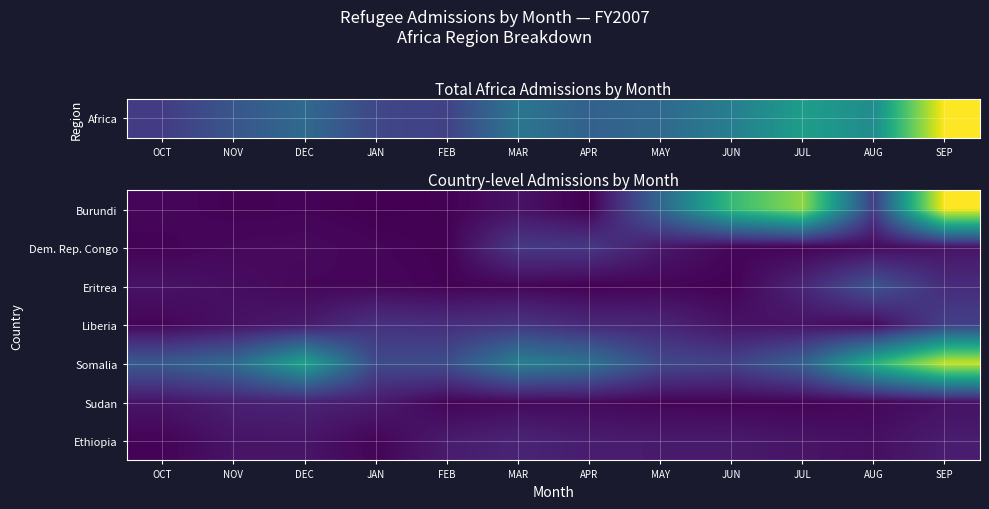

Reading left to right, transcribe all the data shown in this chart.

Burundi: OCT=26	NOV=8	DEC=14	JAN=2	FEB=7	MAR=72	APR=0	MAY=479	JUN=985	JUL=1217	AUG=270	SEP=1465
Dem. Rep. Congo: OCT=11	NOV=32	DEC=38	JAN=19	FEB=7	MAR=244	APR=241	MAY=98	JUN=23	JUL=16	AUG=39	SEP=80
Eritrea: OCT=74	NOV=53	DEC=27	JAN=26	FEB=10	MAR=20	APR=7	MAY=19	JUN=8	JUL=155	AUG=381	SEP=183
Liberia: OCT=21	NOV=68	DEC=105	JAN=210	FEB=192	MAR=227	APR=165	MAY=153	JUN=74	JUL=70	AUG=44	SEP=277
Somalia: OCT=416	NOV=507	DEC=843	JAN=332	FEB=349	MAR=630	APR=557	MAY=322	JUN=290	JUL=452	AUG=929	SEP=1342
Sudan: OCT=82	NOV=131	DEC=143	JAN=112	FEB=17	MAR=35	APR=37	MAY=17	JUN=16	JUL=16	AUG=30	SEP=69
Ethiopia: OCT=14	NOV=77	DEC=82	JAN=17	FEB=109	MAR=148	APR=114	MAY=107	JUN=105	JUL=79	AUG=60	SEP=116